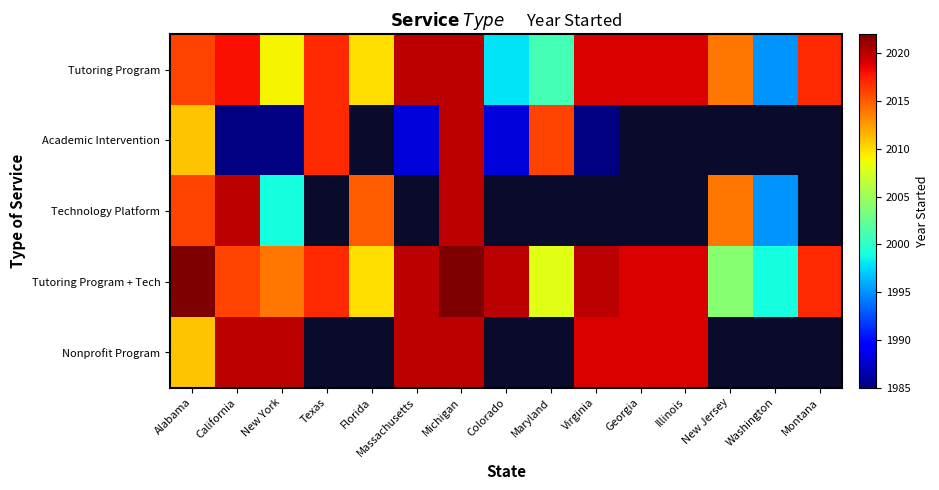

At which category does the chart reach its peak across all series?

Alabama